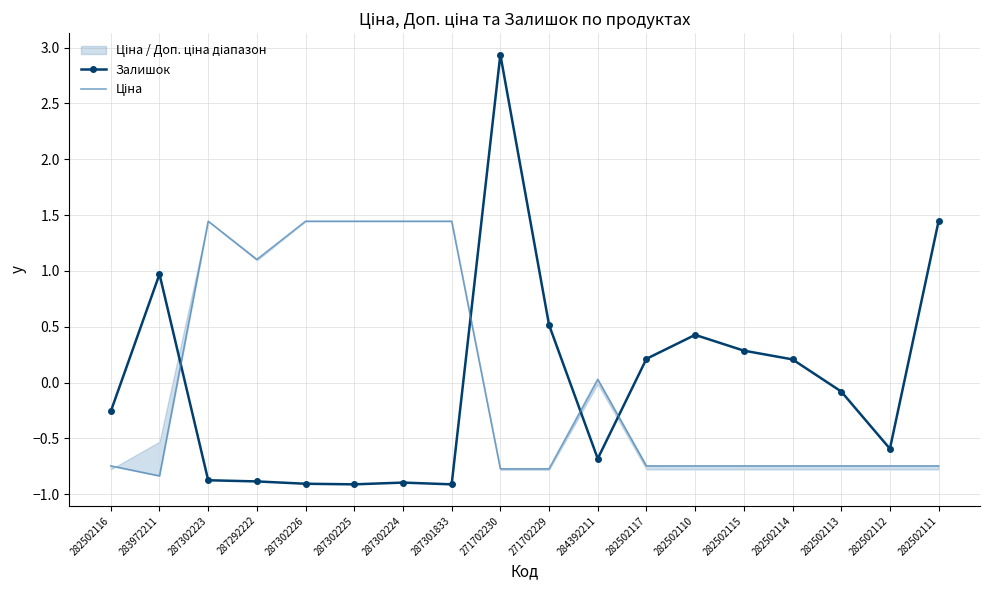

Which has a higher value, 282502113 or 282502117?

282502117